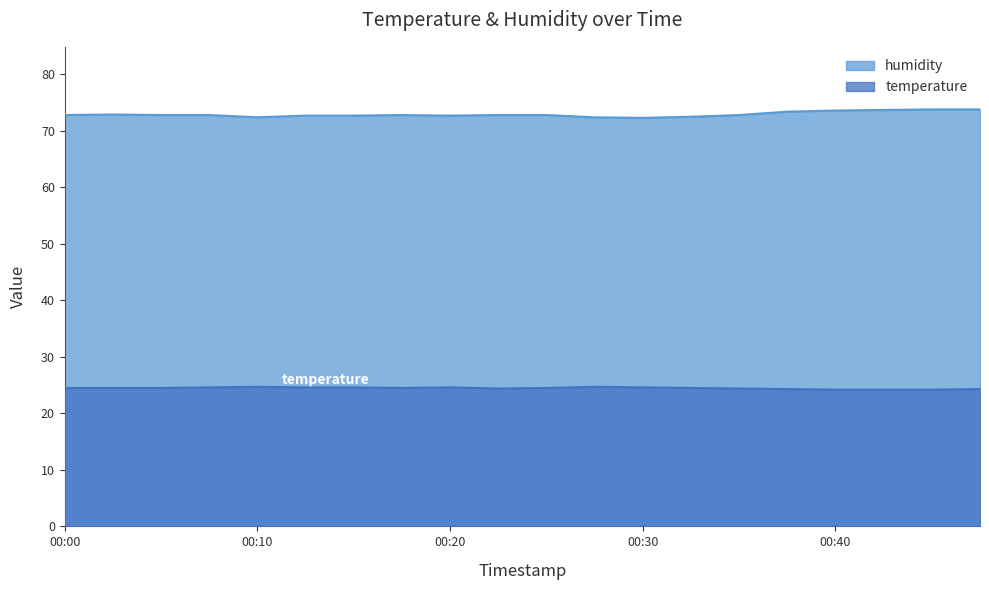

What is the difference between the second highest and minimum values in the humidity series?

1.5